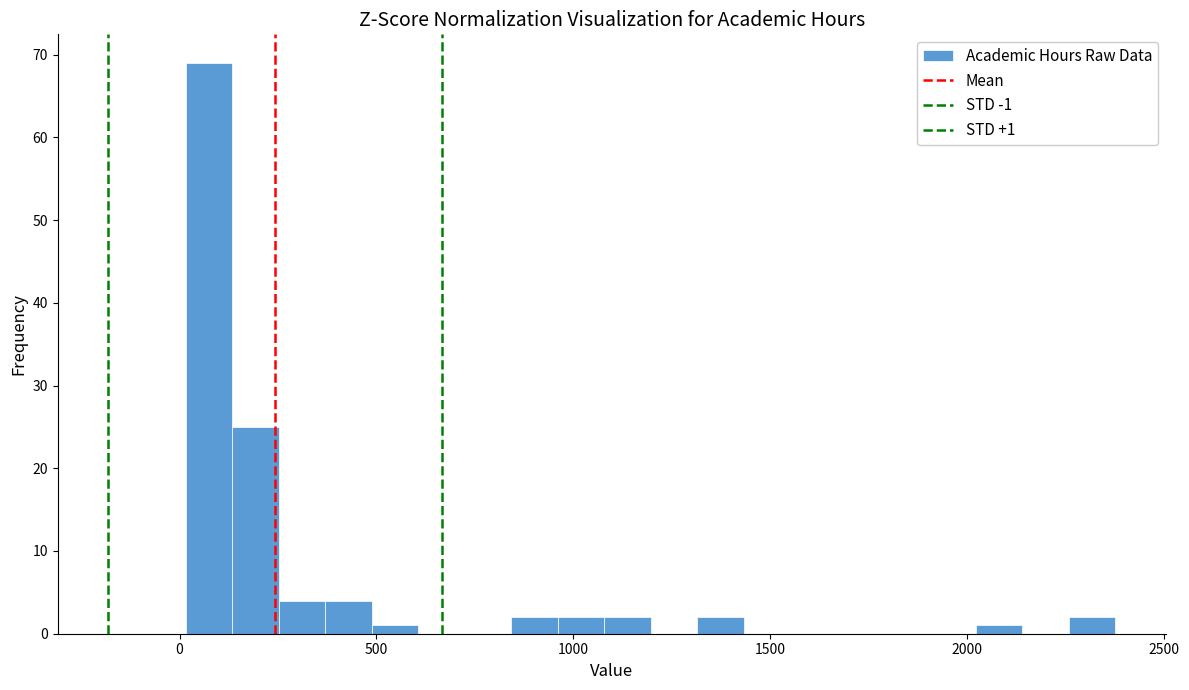

Around what value on the x-axis is the tallest bar? Give the approximate position of its centre, as read against the axis.

100